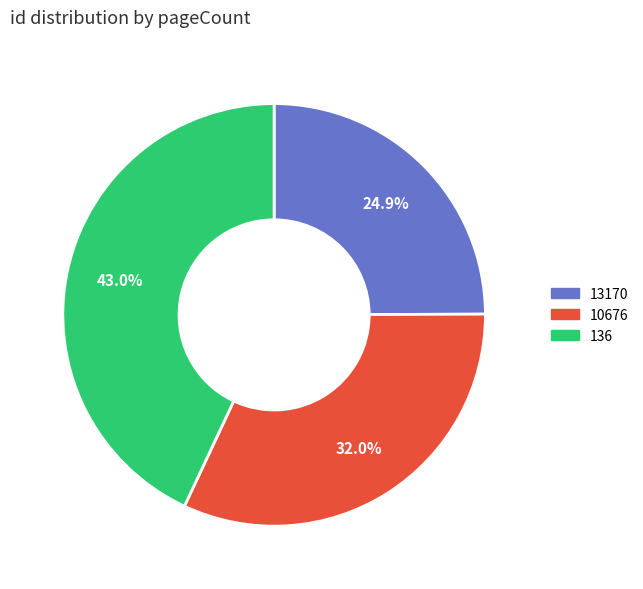

To the nearest percent, what is the combined percentage of 136 and 13170?

68%